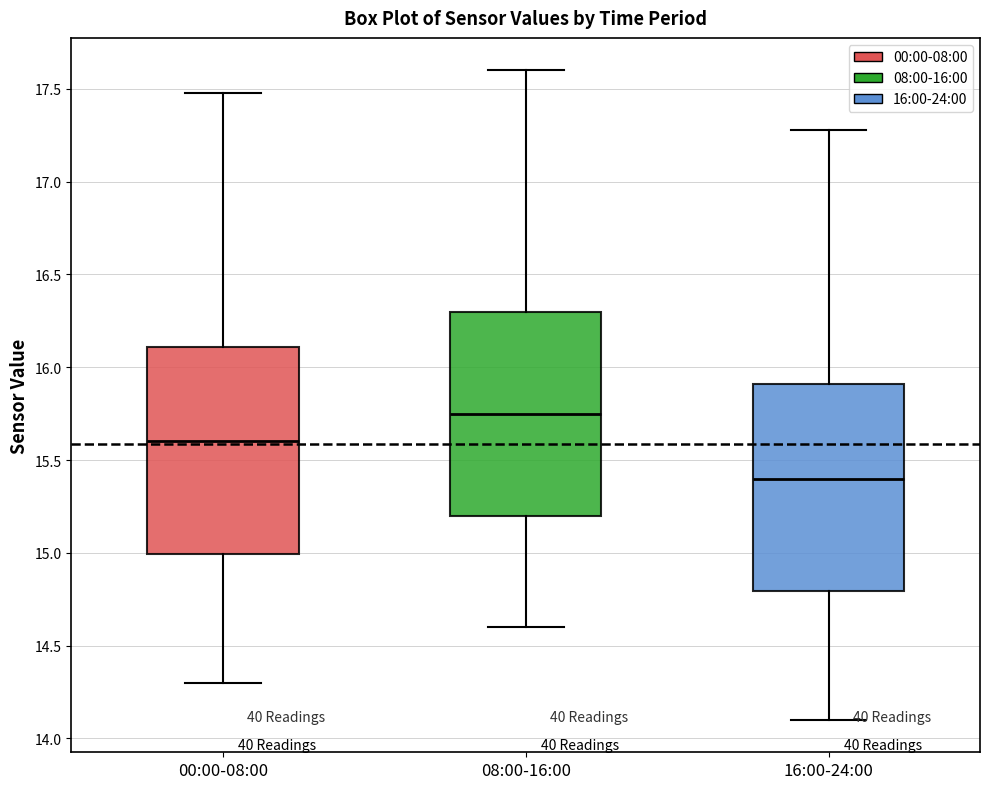

Where is the upper edge of the box for 00:00-08:00 on the y-axis? The values are not printed on the chart, so give them approximately, as read against the axis.

16.10